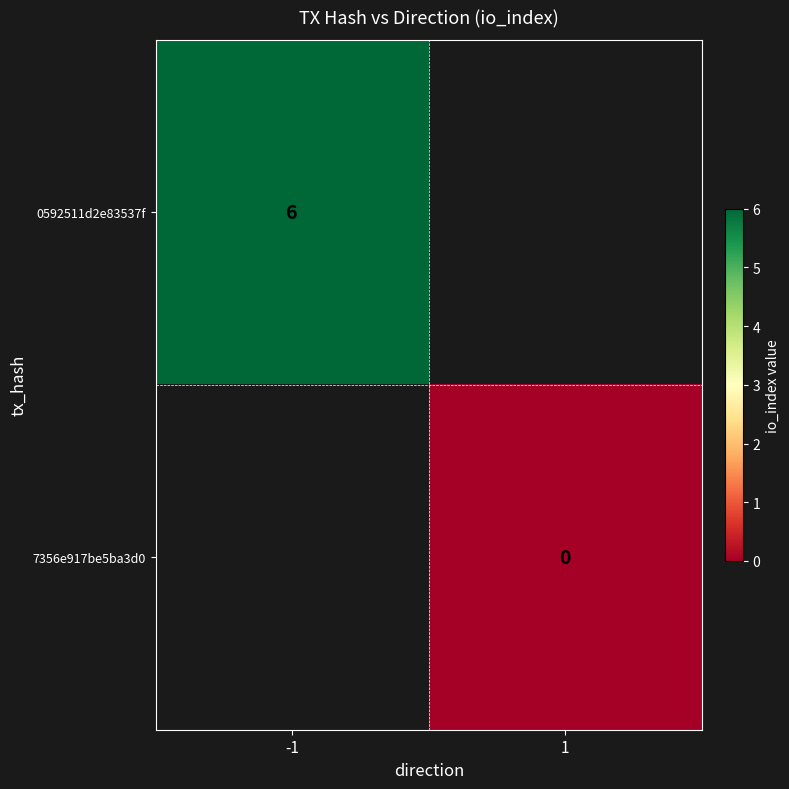

The value of 0592511d2e83537f at -1 is 10. True or false?

False